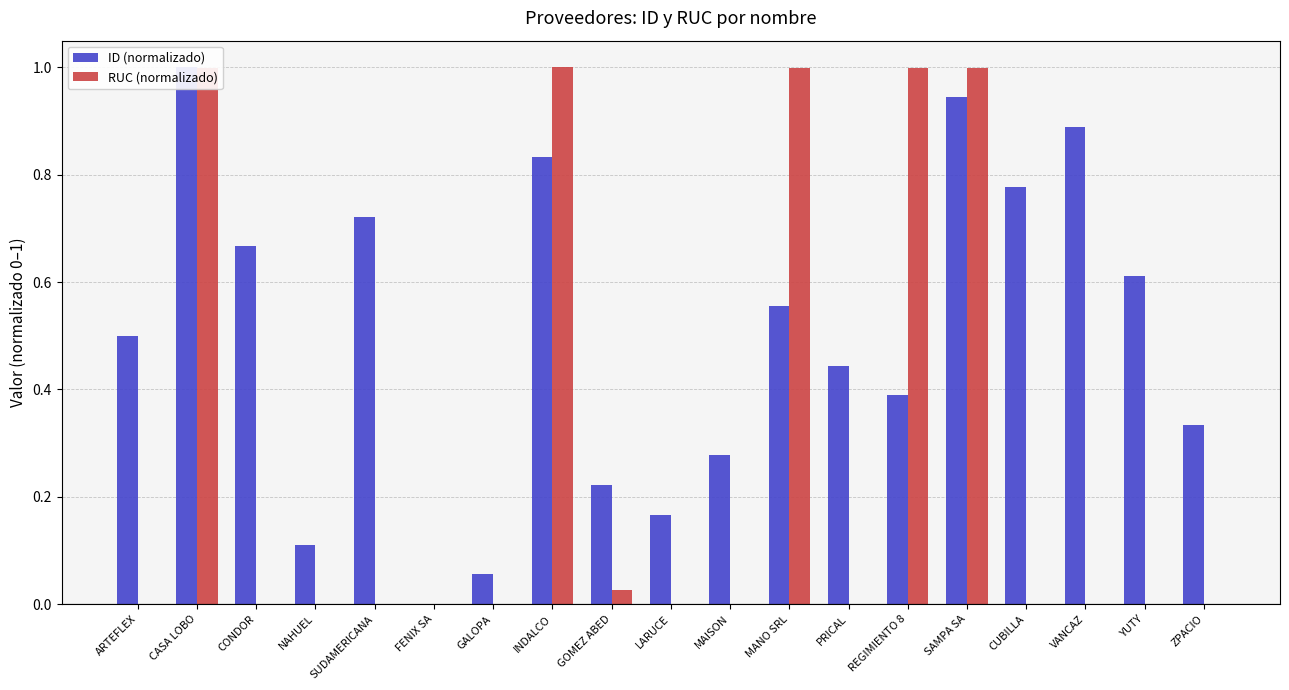

What is the difference between the second highest and second lowest values in the RUC (normalizado) series?

1.0